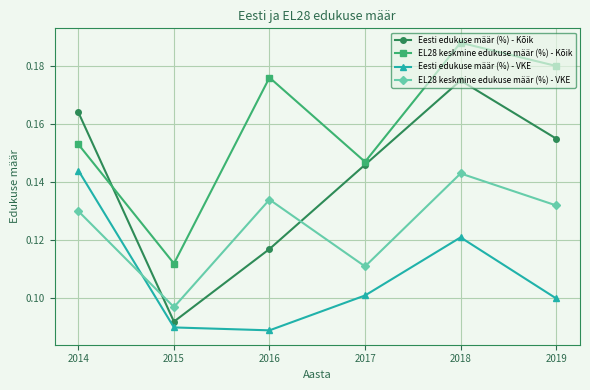

After their last crossing, which series has the higher values: Eesti edukuse määr (%) - Kõik or EL28 keskmine edukuse määr (%) - Kõik?

EL28 keskmine edukuse määr (%) - Kõik